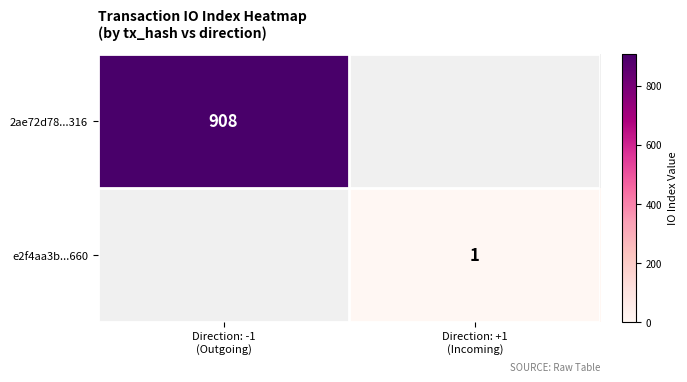

True or false: 2ae72d78...316 has a value of 908.0 at Direction: -1 (Outgoing).

True